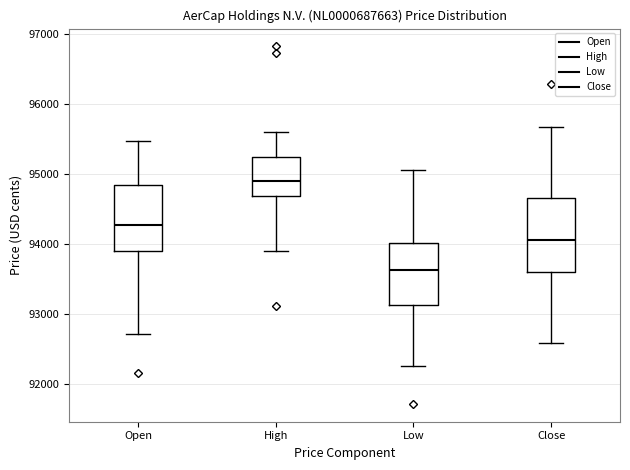

Where does the lower whisker of the box for Close end on the y-axis? The values are not printed on the chart, so give them approximately, as read against the axis.

92600